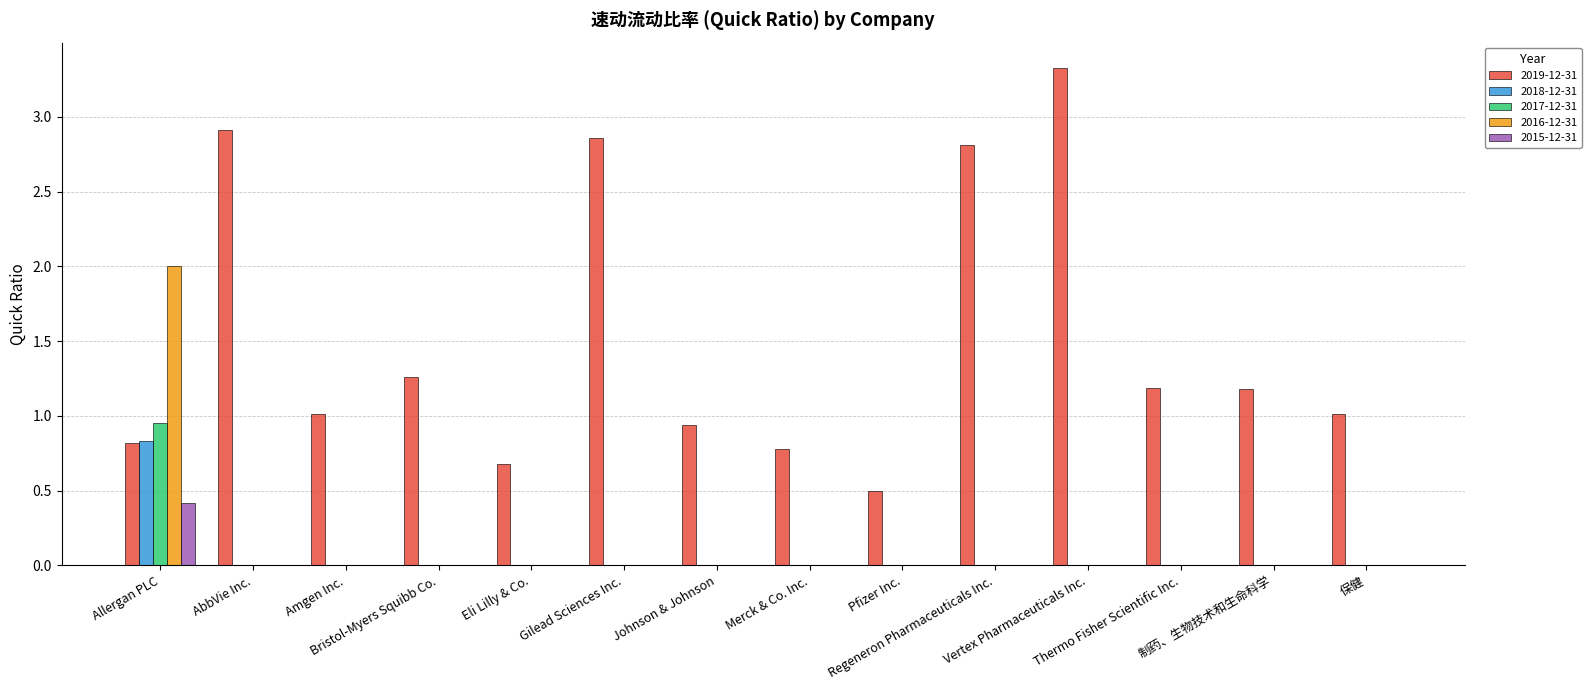

Which has a higher value, 制药、生物技术和生命科学 or Eli Lilly & Co.?

制药、生物技术和生命科学